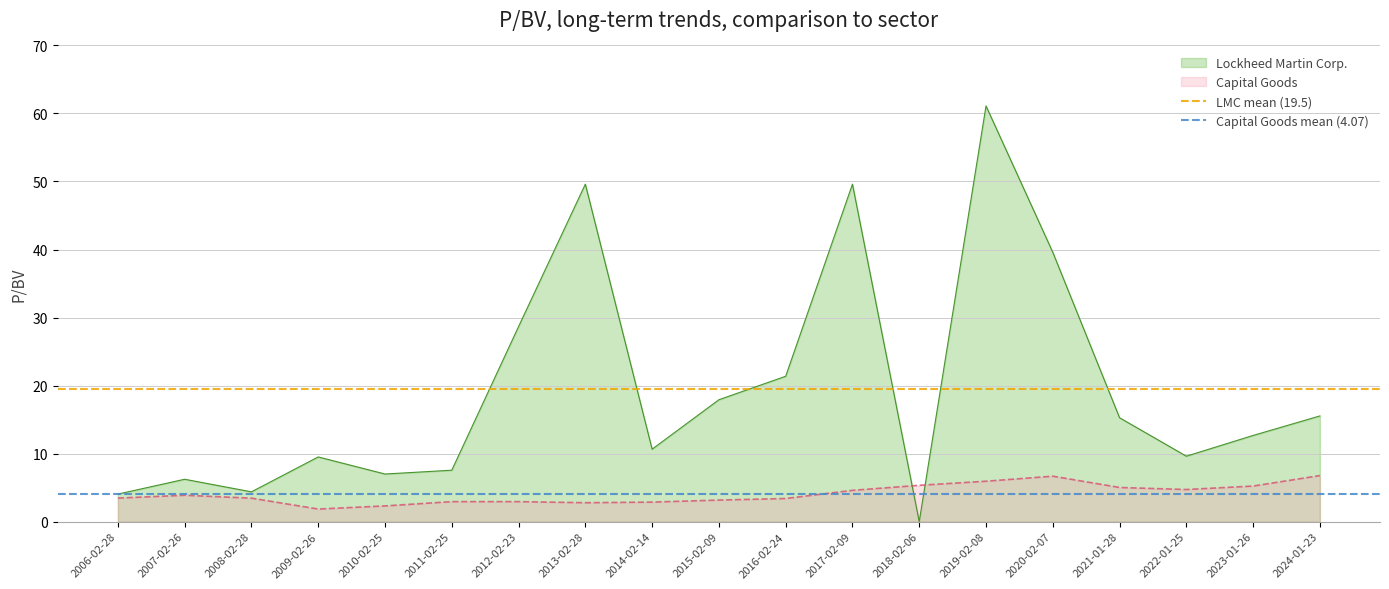

What is the sum of the Capital Goods mean (4.07) values at 2007-02-26 and 2006-02-28?

8.1